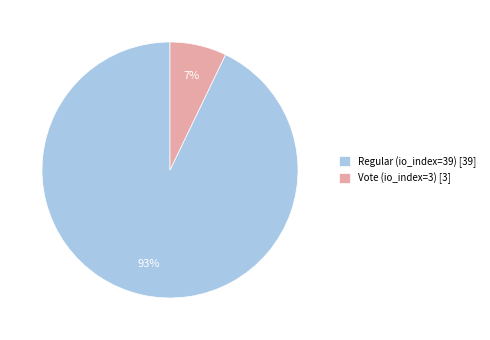

To the nearest percent, what is the difference between the Vote (io_index=3) and Regular (io_index=39) slice percentages?

86%